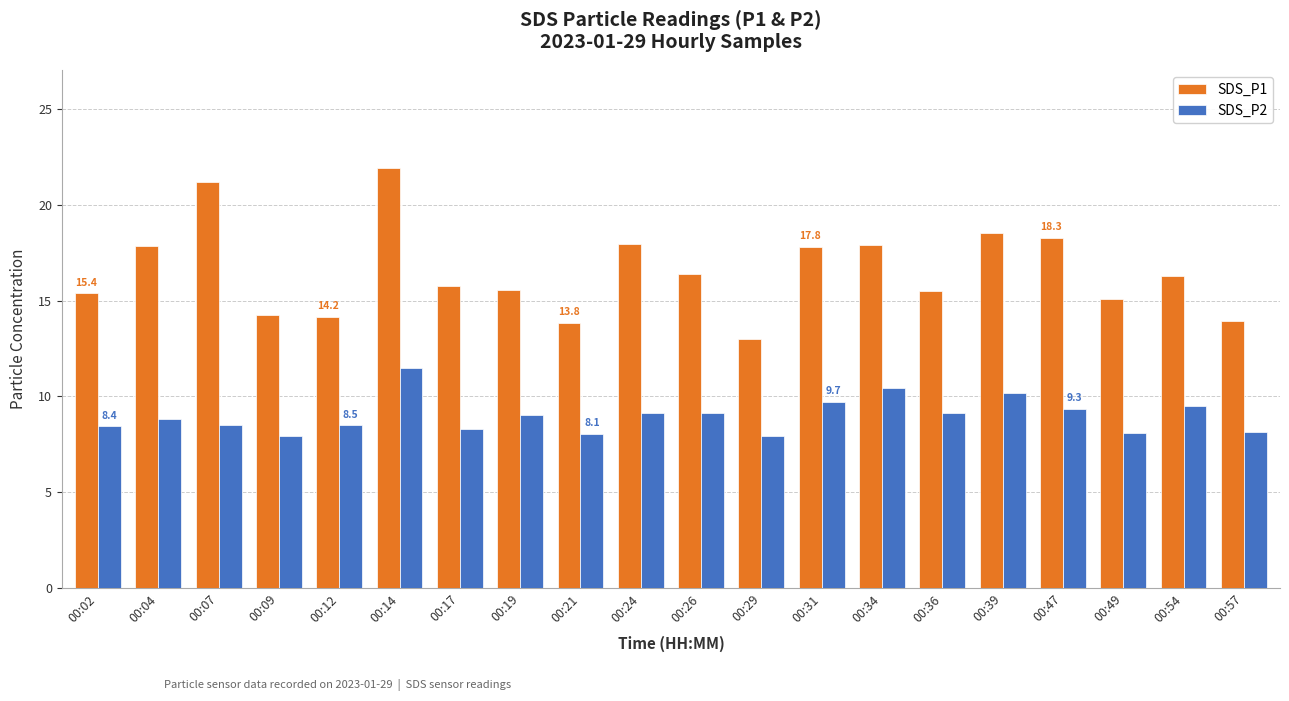

At which category does the chart reach its peak across all series?

00:14